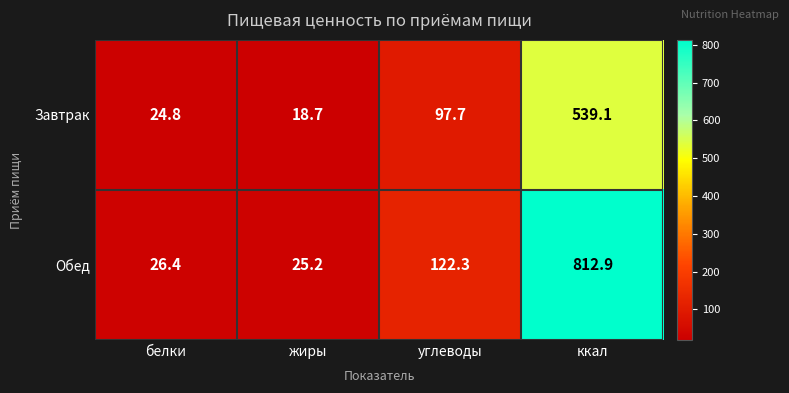

What is the minimum value shown in the chart?

18.7